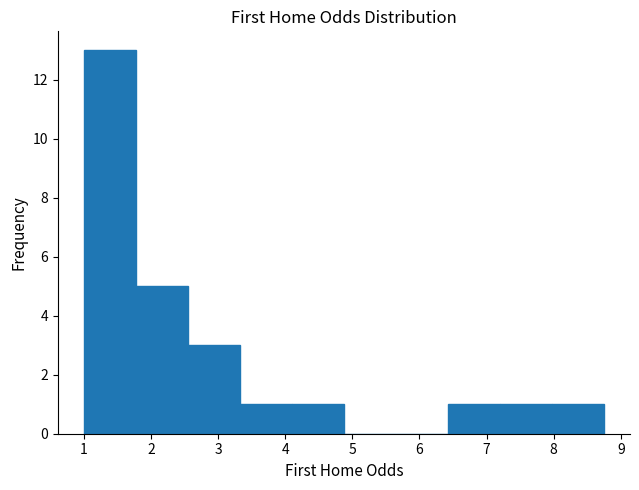

Which range on the x-axis has the tallest bar?

1.0 to 1.8